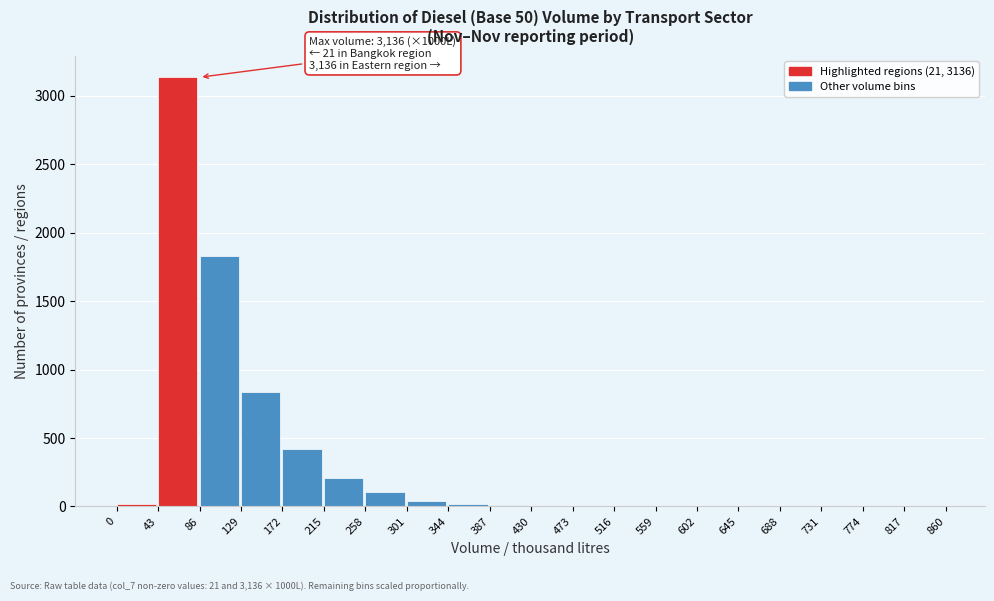

What is the greatest value displayed?

3136